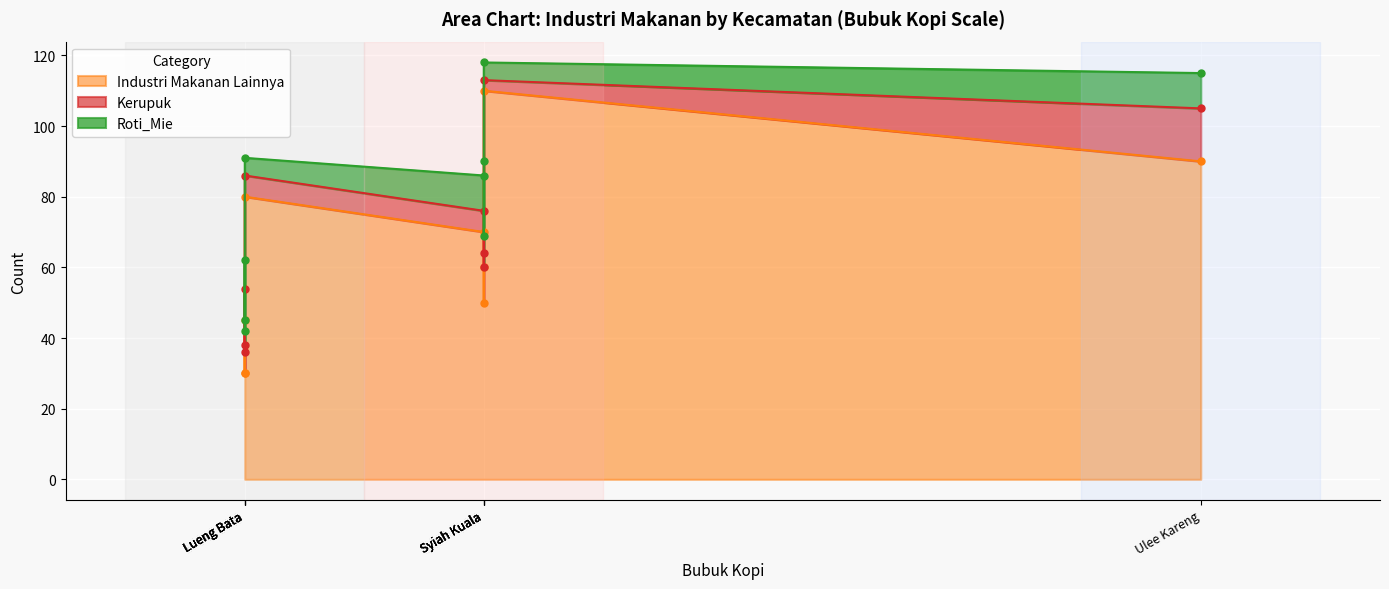

Which category has the highest value in the Kerupuk series?

Ulee Kareng